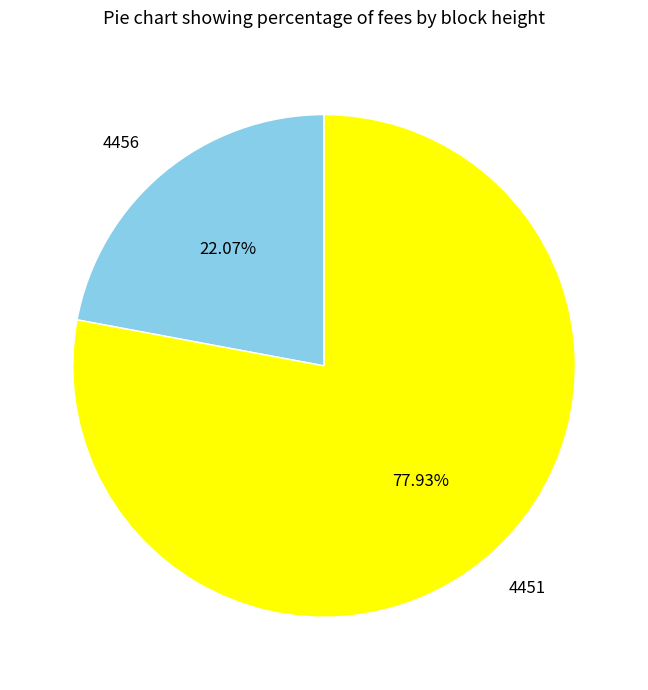

To the nearest percent, what percentage of the pie is 4451?

78%